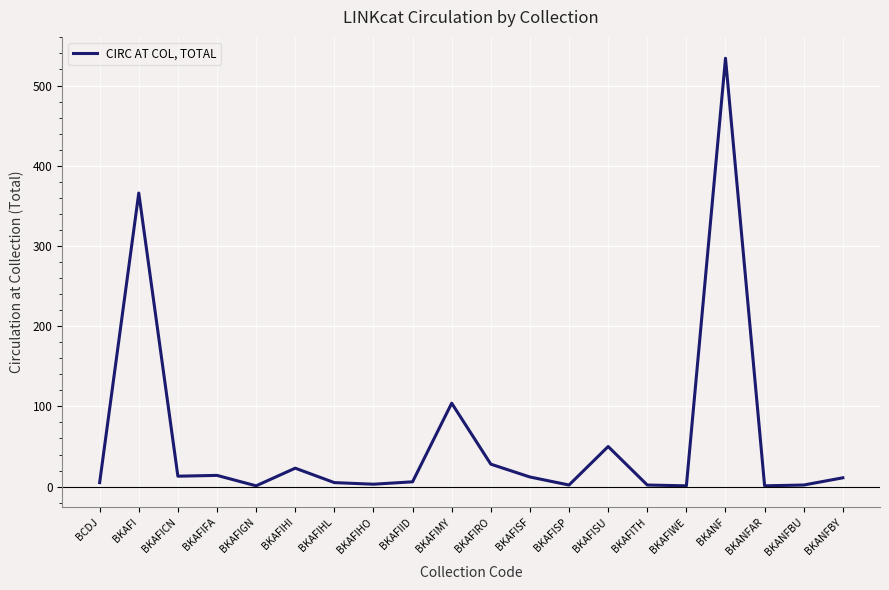

At which label is the value closest to 267?

BKAFI